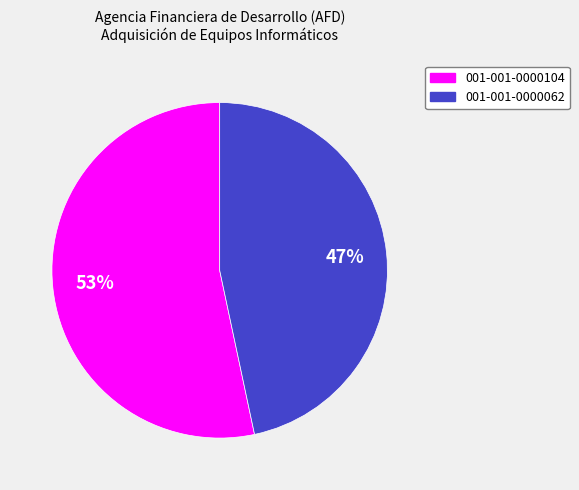

Which slice is the smallest?

001-001-0000062